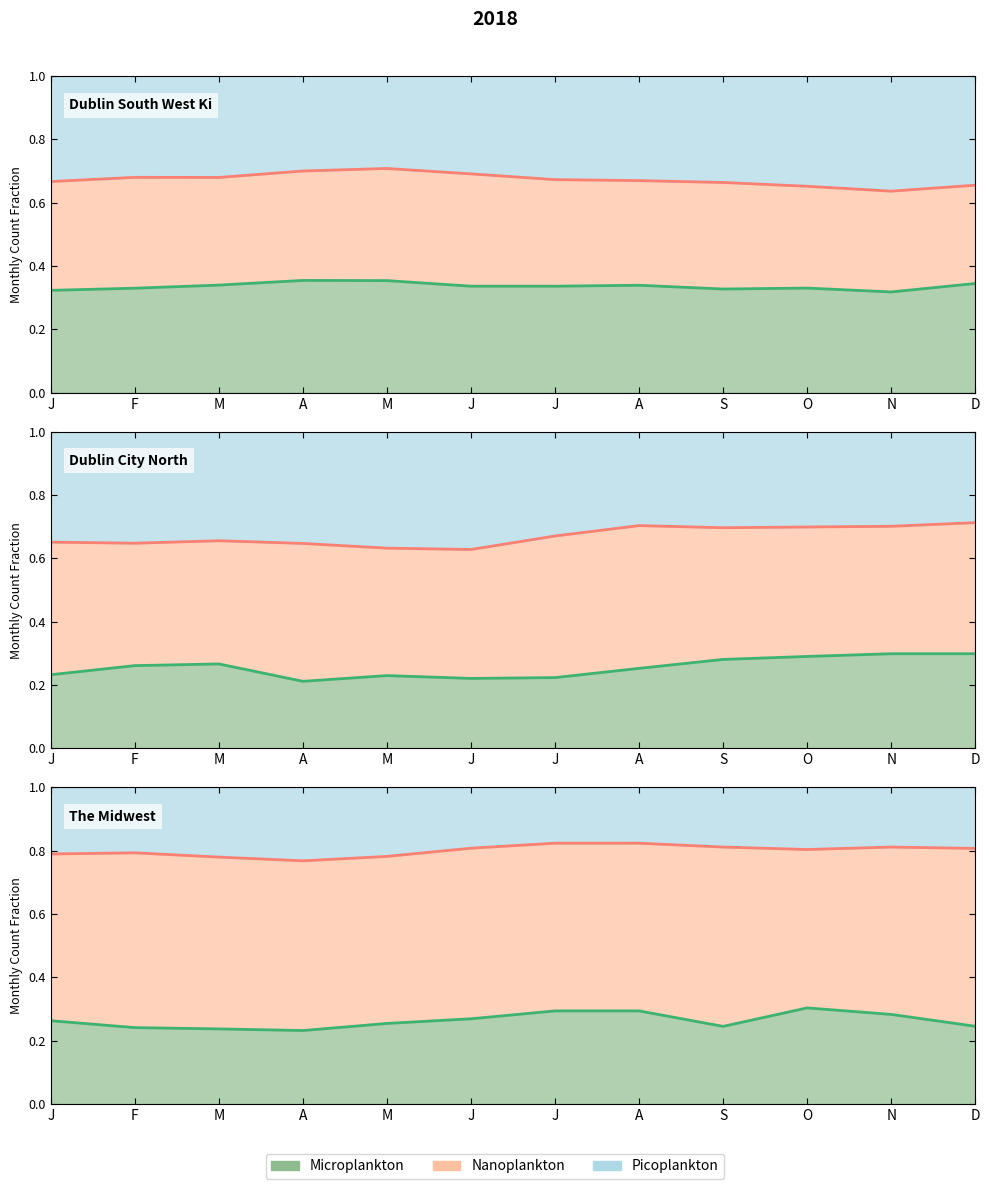

How many interior local valleys does the Microplankton series have?

2